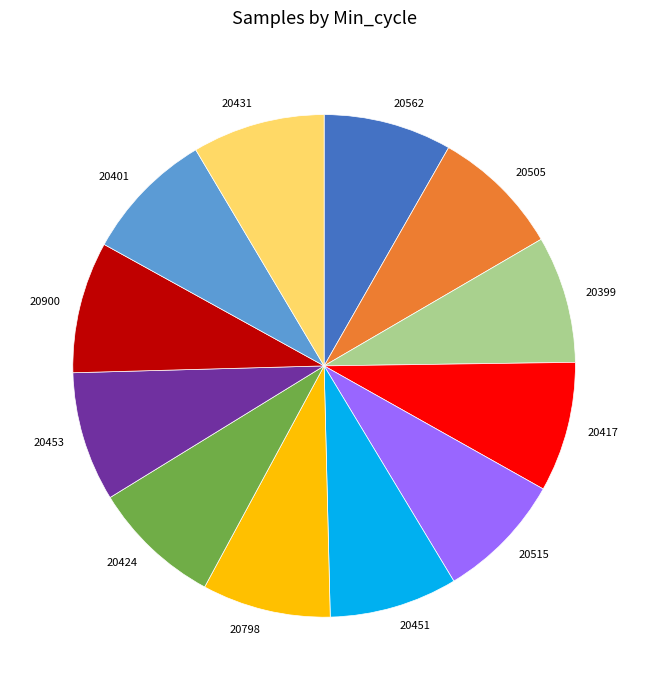

What is the ratio of the value at 20424 to the value at 20451?

1.0